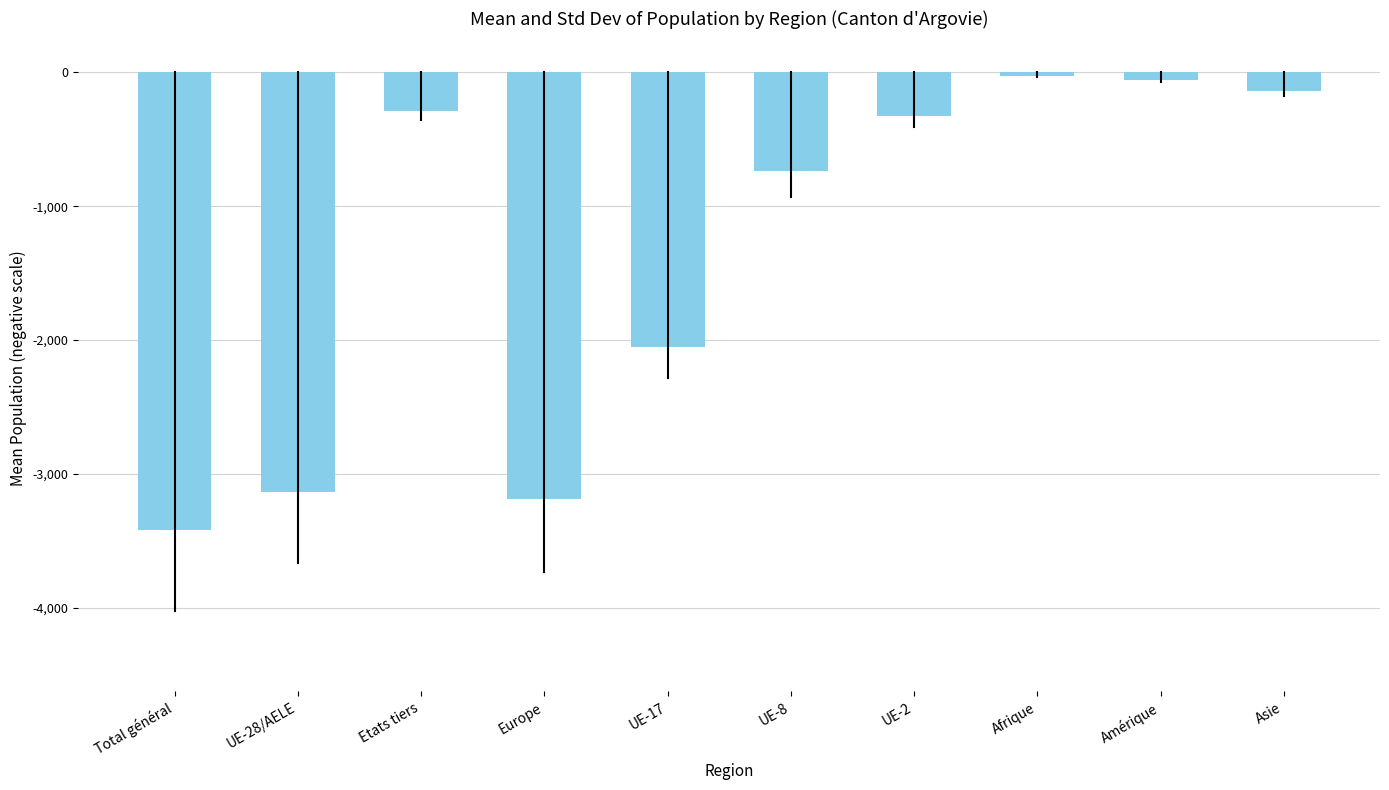

How many bars are there in total?

10